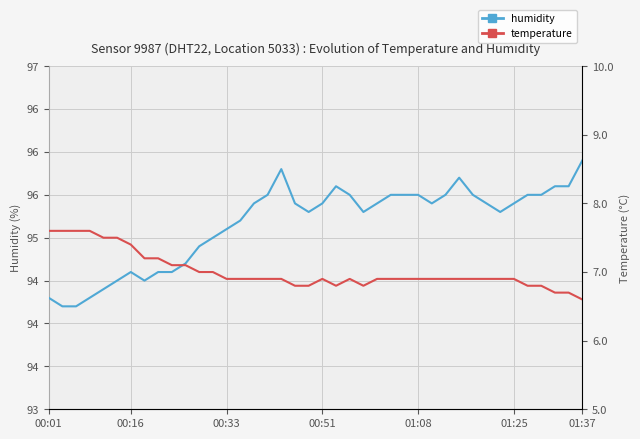

What is the maximum value shown in the chart?

95.9